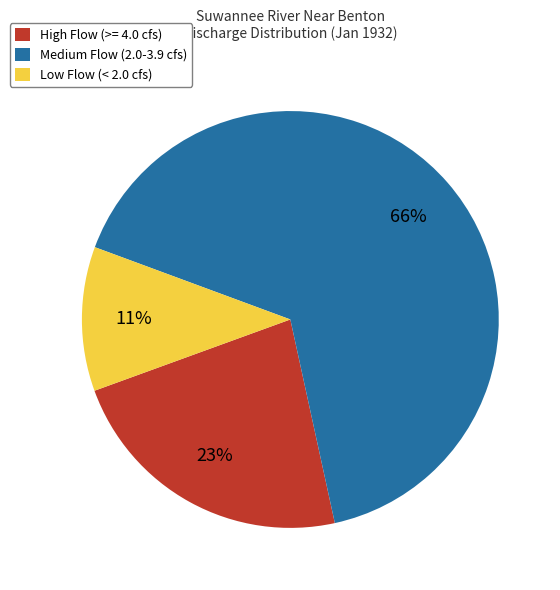

To the nearest percent, what is the difference between the largest and smallest slice percentages?

55%